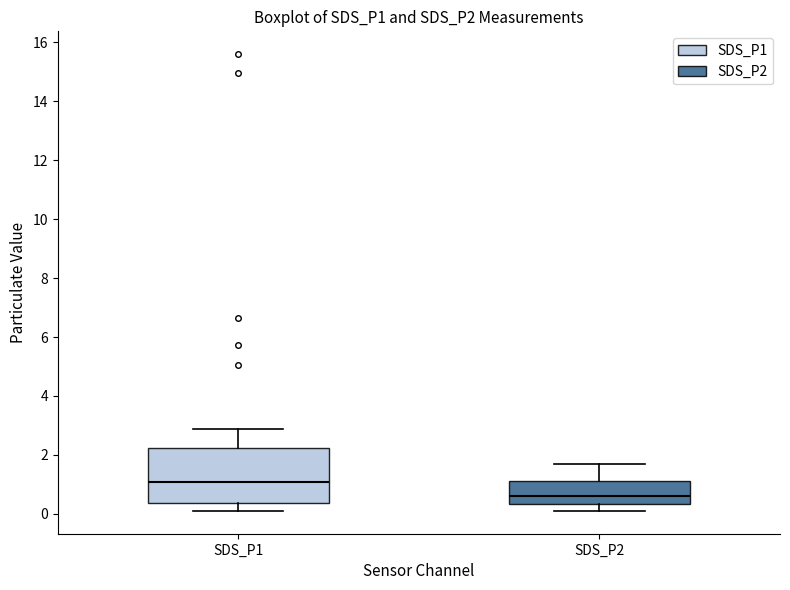

Which box's median line is the highest?

SDS_P1